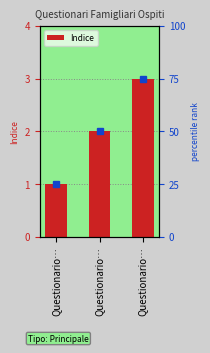

Rank the categories by value from highest to lowest.

Questionario…, Questionario…, Questionario…